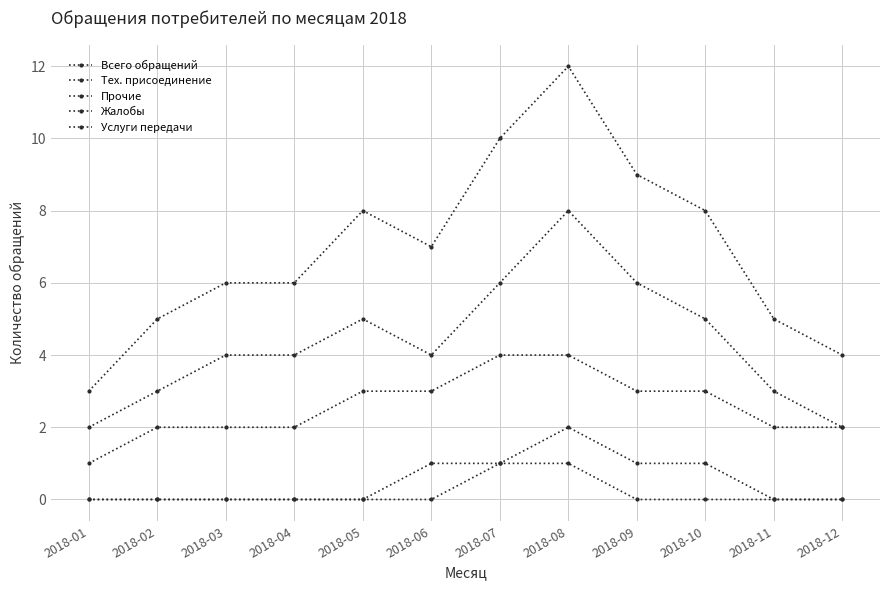

How many categories are shown in the chart?

12